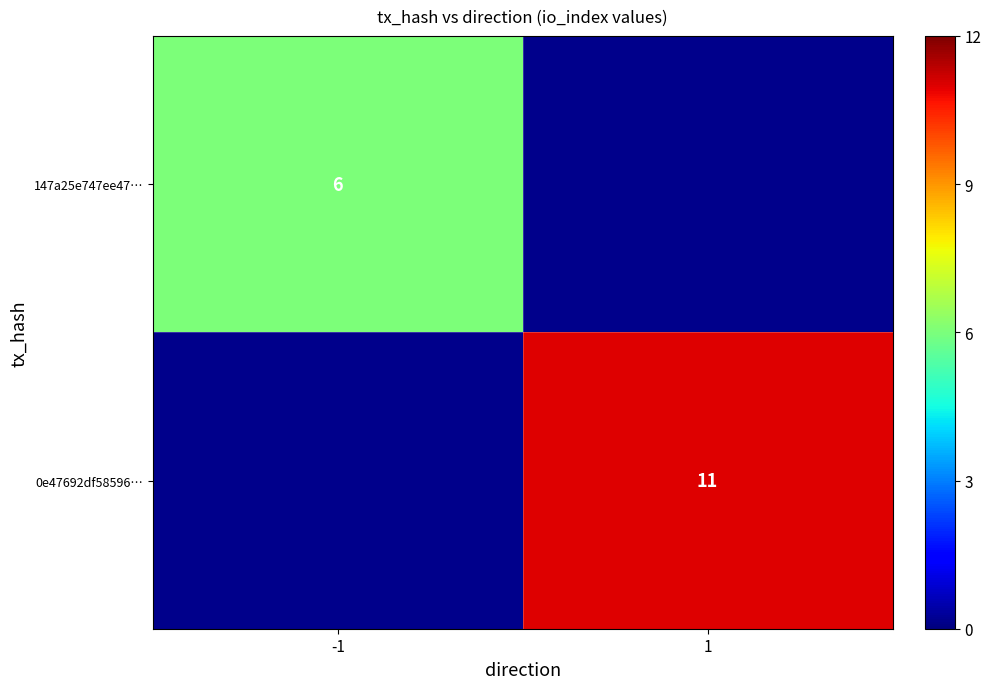

Which category has the lowest value across all series?

-1